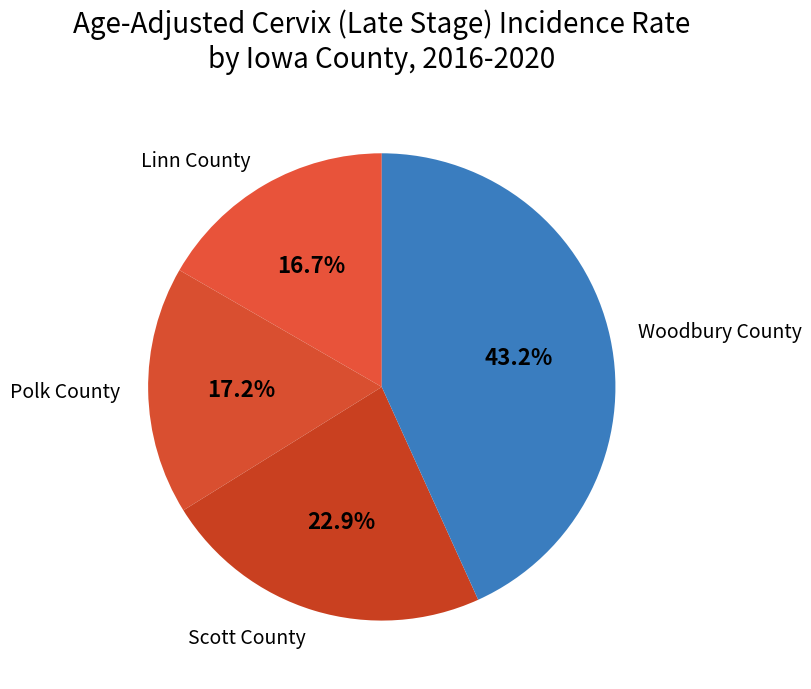

Does Linn County represent more than half of the total?

No